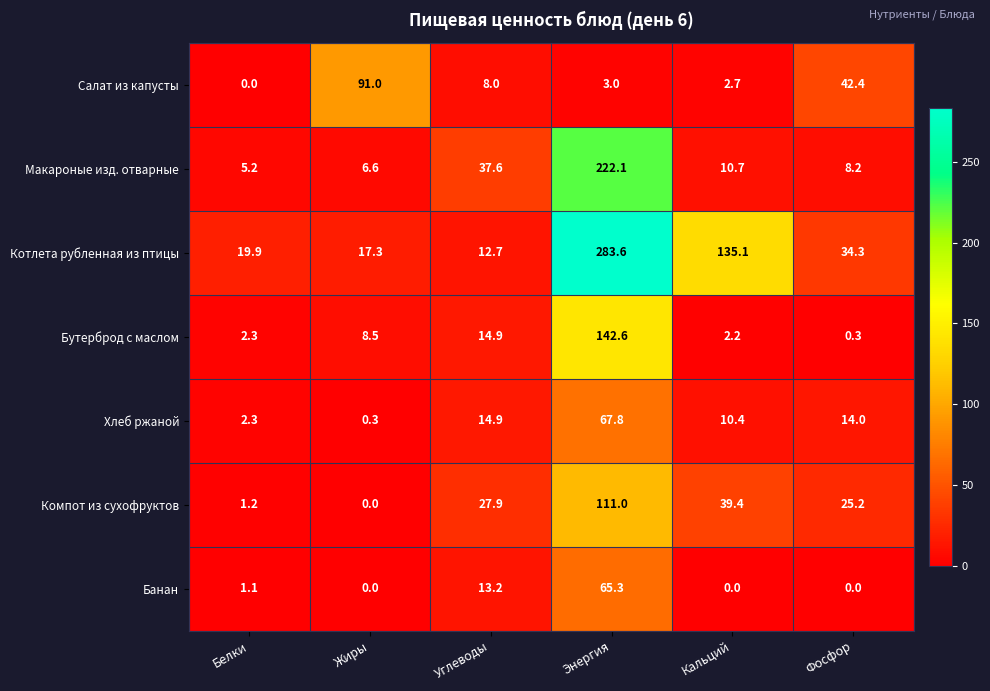

Which series has the largest total across all categories?

Котлета рубленная из птицы